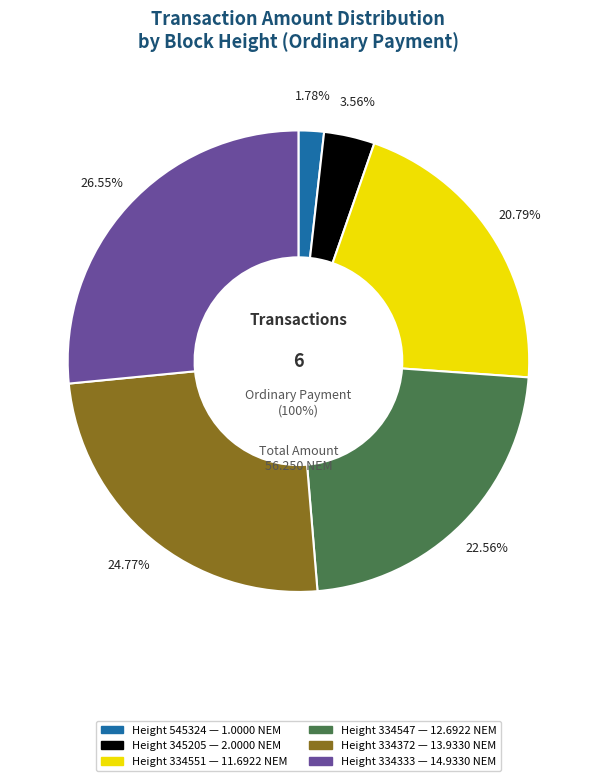

Which slice is the smallest?

Height 545324